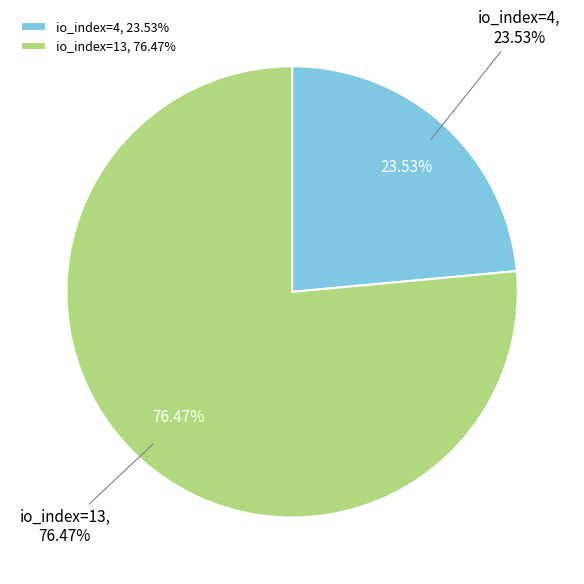

What percentage is NOT represented by io_index=4?

76.5%